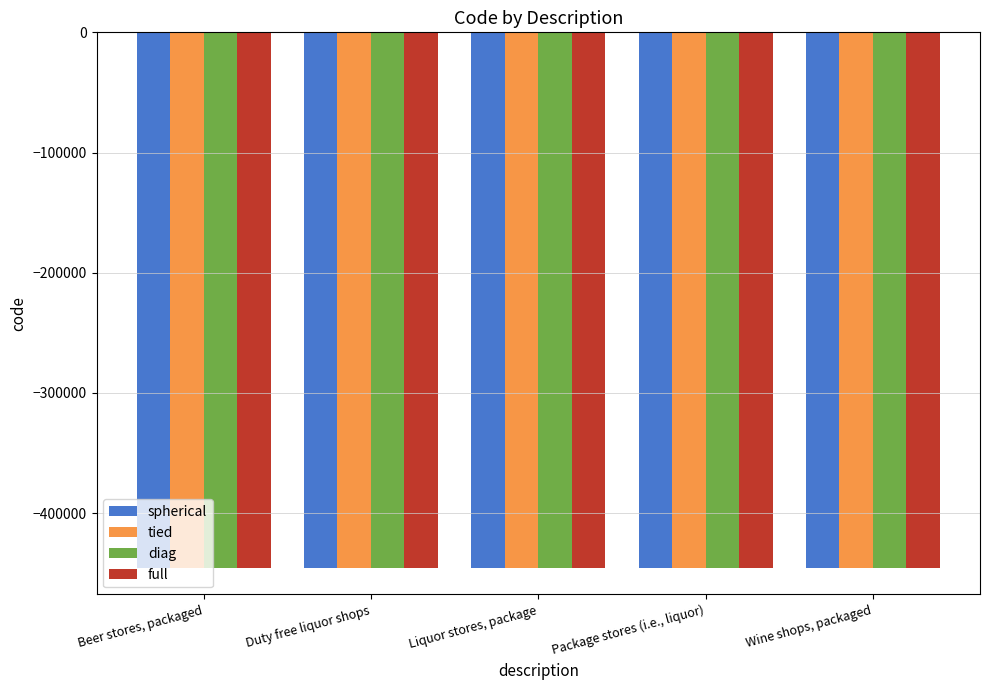

What is the approximate value of full at Wine shops, packaged?

-445317